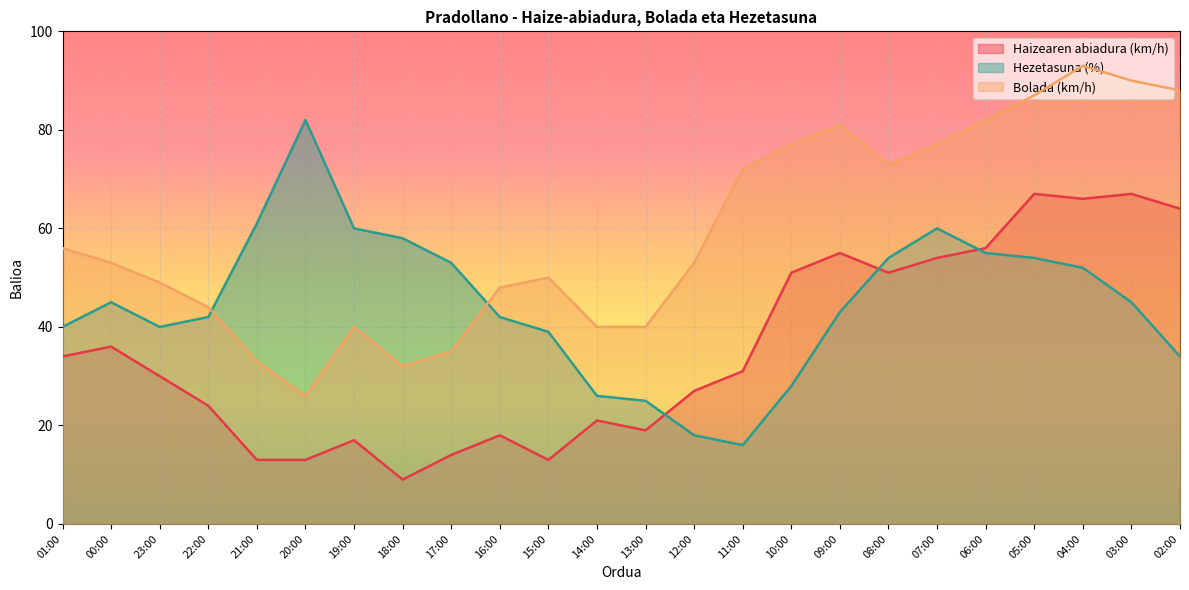

Reading right to left, list all the values displayed in this chart.

Haizearen abiadura (km/h): 64	67	66	67	56	54	51	55	51	31	27	19	21	13	18	14	9	17	13	13	24	30	36	34
Hezetasuna (%): 34	45	52	54	55	60	54	43	28	16	18	25	26	39	42	53	58	60	82	61	42	40	45	40
Bolada (km/h): 88	90	93	87	82	77	73	81	77	72	53	40	40	50	48	35	32	40	26	33	44	49	53	56